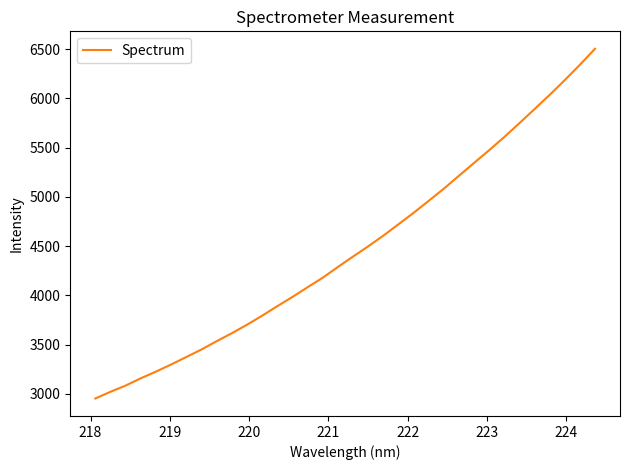

What is the sum of all values?

152059.4